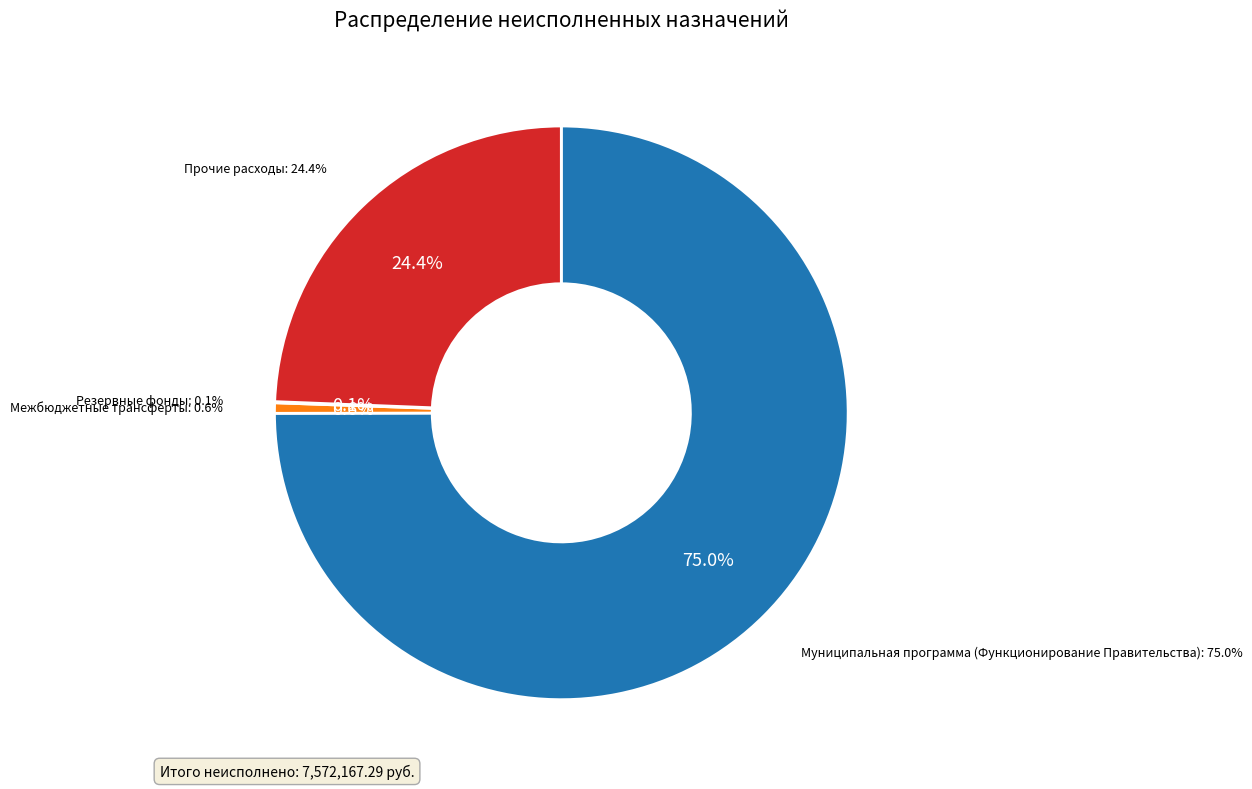

Is it true that Муниципальная программа (Функционирование Правительства) is 75% of the pie?

True